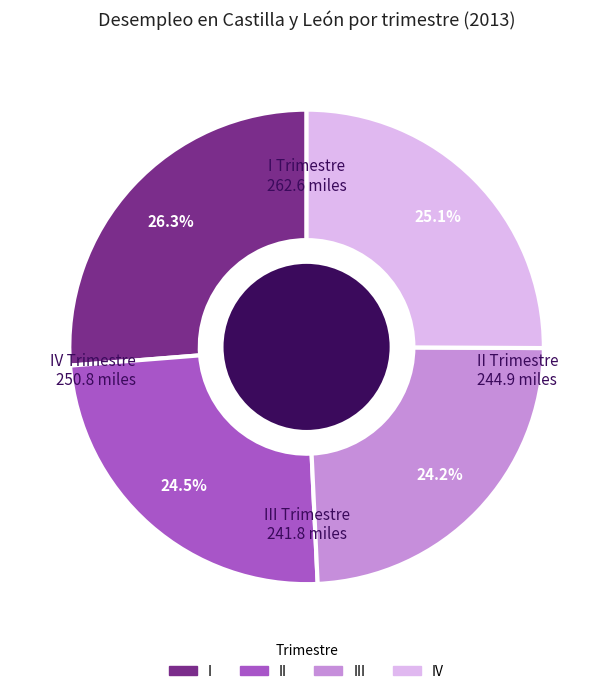

Does any single category account for the majority?

No